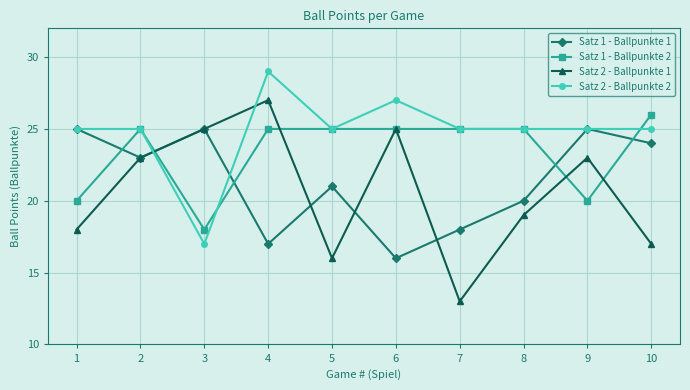

What is the difference between the Satz 1 - Ballpunkte 1 values at 7 and 1?

7